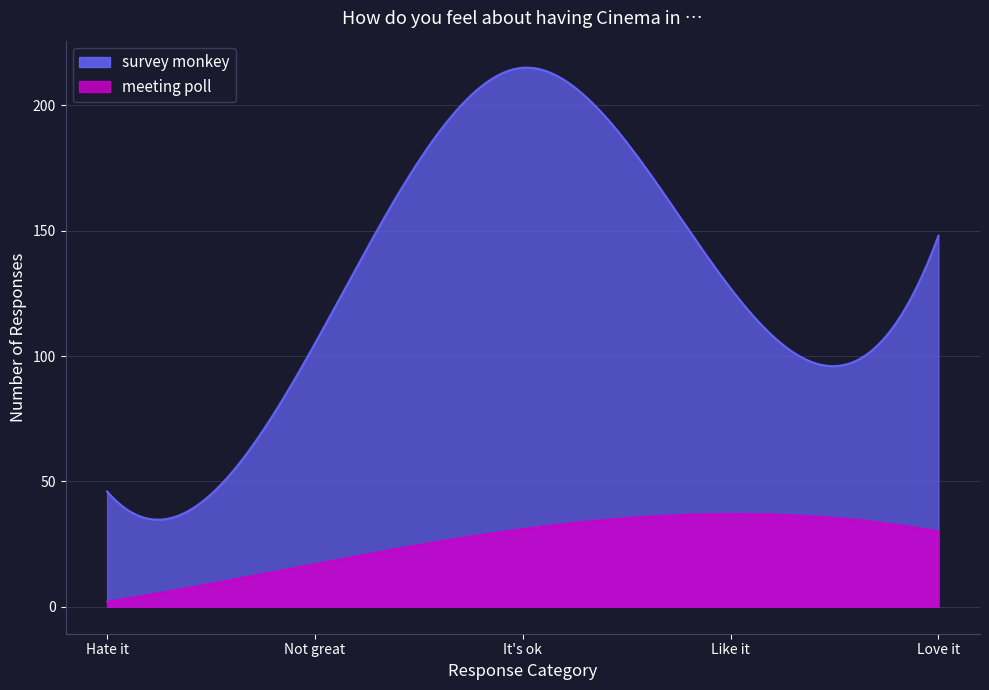

Is it true that meeting poll equals 41 at Love it?

False